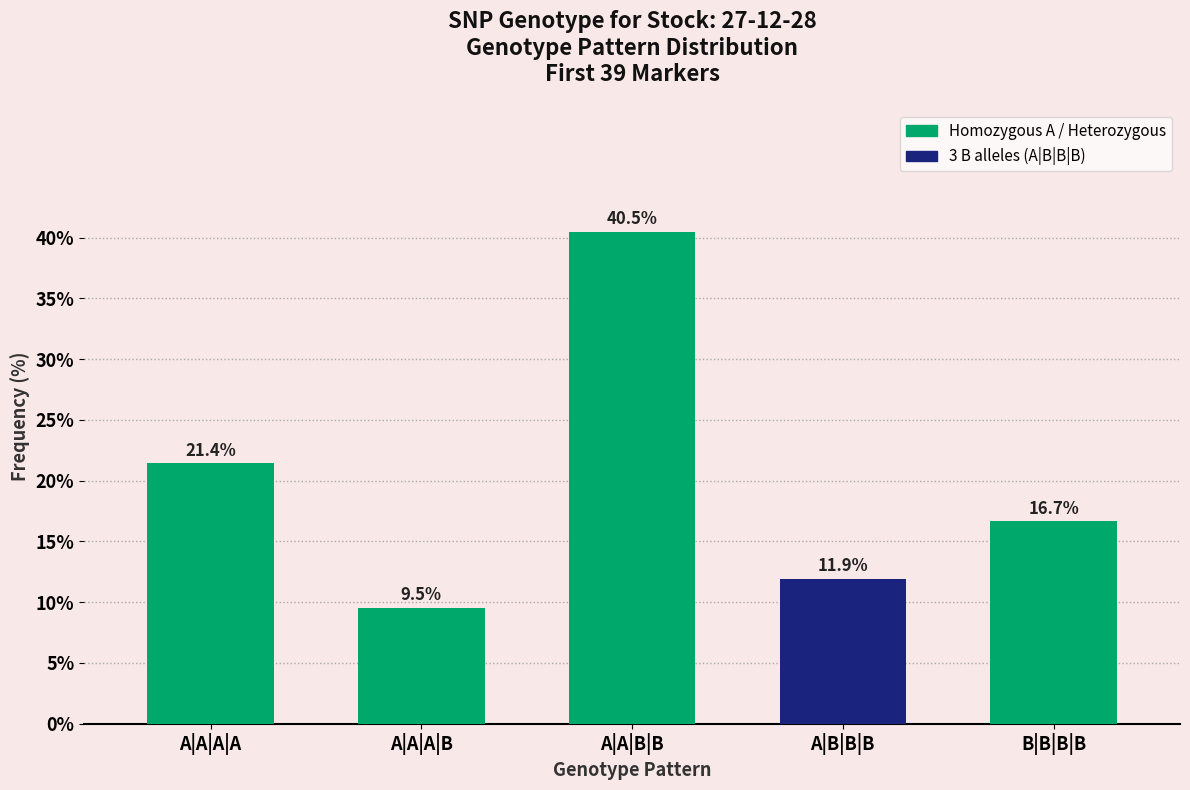

How many distinct data groups are displayed?

1